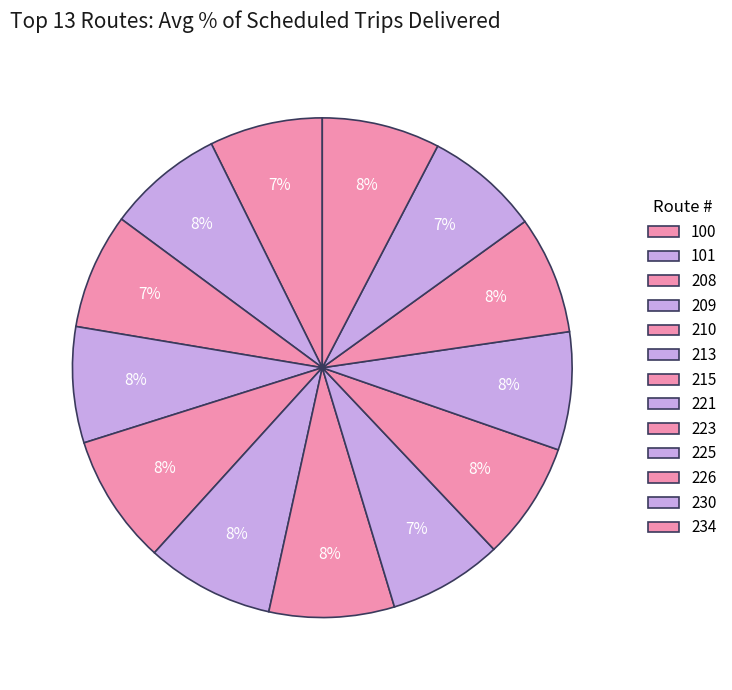

Does 208 represent more than half of the total?

No